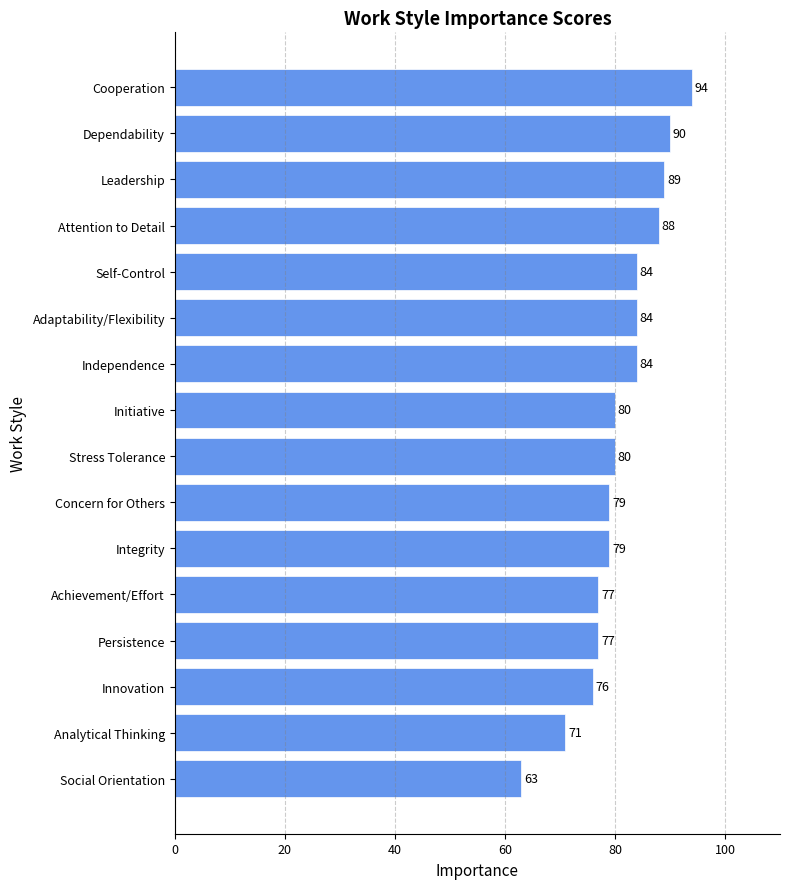

What is the value of the 6th bar from the top?

84